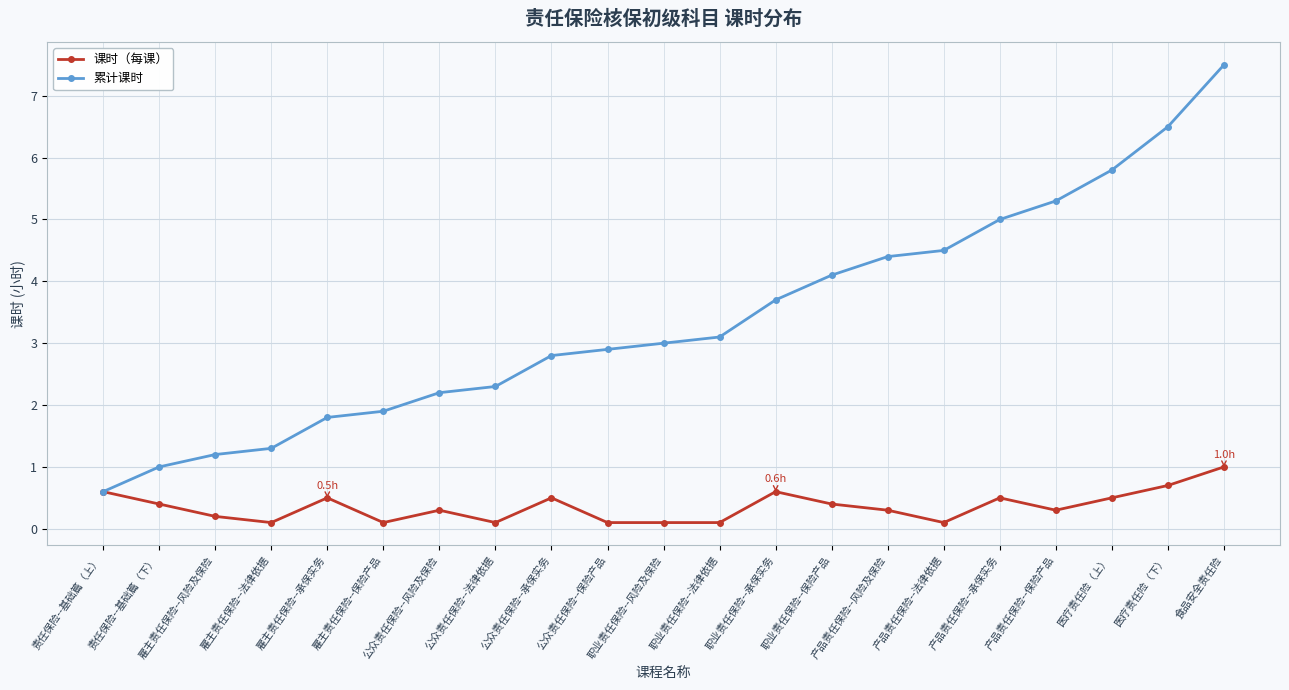

Reading right to left, what are all the values shown in this chart?

课时（每课）: 1.0	0.7	0.5	0.3	0.5	0.1	0.3	0.4	0.6	0.1	0.1	0.1	0.5	0.1	0.3	0.1	0.5	0.1	0.2	0.4	0.6
累计课时: 7.5	6.5	5.8	5.3	5.0	4.5	4.4	4.1	3.7	3.1	3.0	2.9	2.8	2.3	2.2	1.9	1.8	1.3	1.2	1.0	0.6